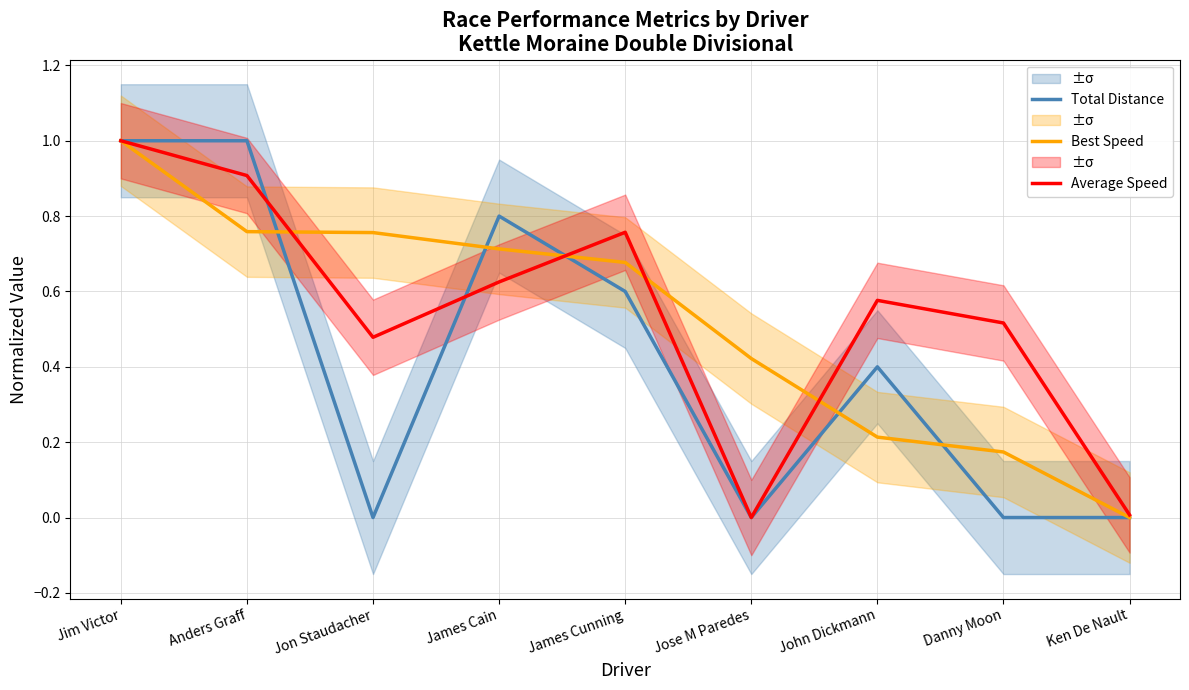

What is the value of the Best Speed point at the 8th from the left?

0.2